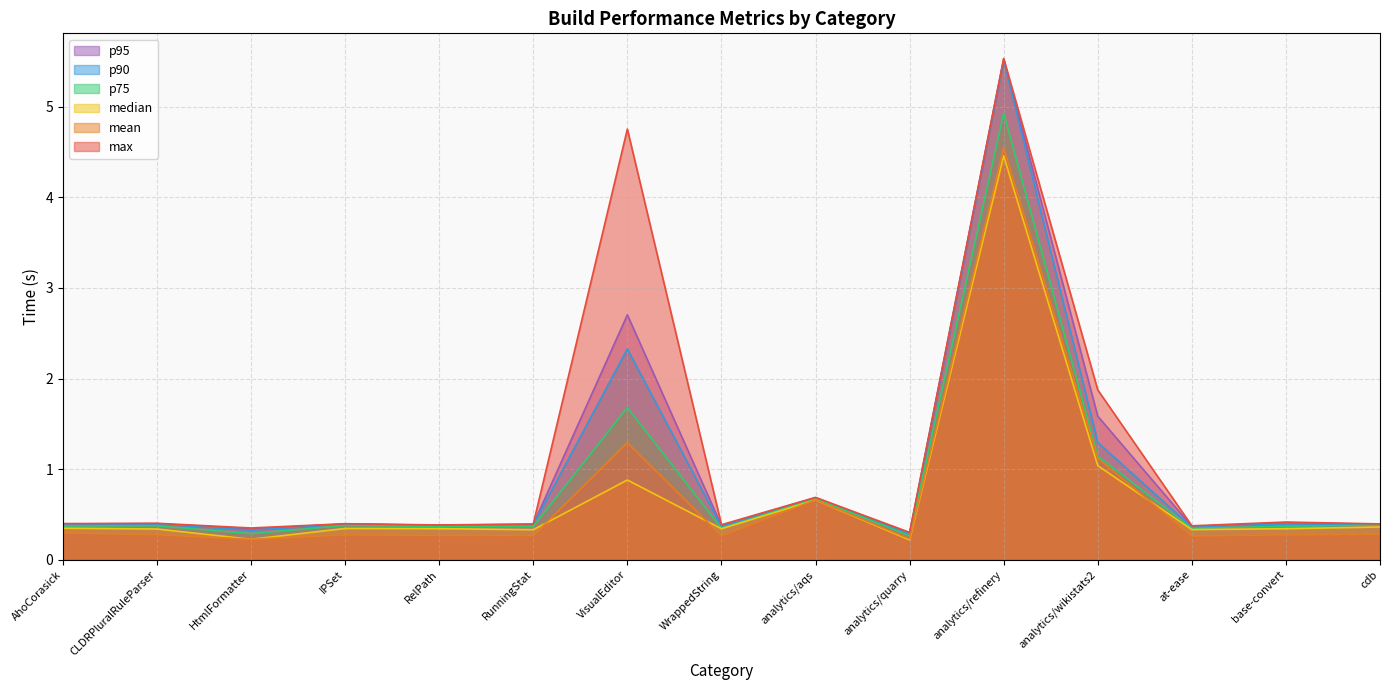

Reading left to right, extract all data points from this chart.

max: AhoCorasick=0.4	CLDRPluralRuleParser=0.4	HtmlFormatter=0.3	IPSet=0.4	RelPath=0.4	RunningStat=0.4	VisualEditor=4.8	WrappedString=0.4	analytics/aqs=0.7	analytics/quarry=0.3	analytics/refinery=5.5	analytics/wikistats2=1.9	at-ease=0.4	base-convert=0.4	cdb=0.4
mean: AhoCorasick=0.3	CLDRPluralRuleParser=0.3	HtmlFormatter=0.2	IPSet=0.3	RelPath=0.3	RunningStat=0.3	VisualEditor=1.3	WrappedString=0.3	analytics/aqs=0.7	analytics/quarry=0.2	analytics/refinery=4.5	analytics/wikistats2=1.1	at-ease=0.3	base-convert=0.3	cdb=0.3
median: AhoCorasick=0.3	CLDRPluralRuleParser=0.3	HtmlFormatter=0.2	IPSet=0.3	RelPath=0.3	RunningStat=0.3	VisualEditor=0.9	WrappedString=0.3	analytics/aqs=0.7	analytics/quarry=0.2	analytics/refinery=4.5	analytics/wikistats2=1.0	at-ease=0.3	base-convert=0.3	cdb=0.4
p75: AhoCorasick=0.4	CLDRPluralRuleParser=0.4	HtmlFormatter=0.3	IPSet=0.4	RelPath=0.4	RunningStat=0.4	VisualEditor=1.7	WrappedString=0.3	analytics/aqs=0.7	analytics/quarry=0.3	analytics/refinery=4.9	analytics/wikistats2=1.1	at-ease=0.3	base-convert=0.4	cdb=0.4
p90: AhoCorasick=0.4	CLDRPluralRuleParser=0.4	HtmlFormatter=0.3	IPSet=0.4	RelPath=0.4	RunningStat=0.4	VisualEditor=2.3	WrappedString=0.4	analytics/aqs=0.7	analytics/quarry=0.3	analytics/refinery=5.5	analytics/wikistats2=1.3	at-ease=0.4	base-convert=0.4	cdb=0.4
p95: AhoCorasick=0.4	CLDRPluralRuleParser=0.4	HtmlFormatter=0.3	IPSet=0.4	RelPath=0.4	RunningStat=0.4	VisualEditor=2.7	WrappedString=0.4	analytics/aqs=0.7	analytics/quarry=0.3	analytics/refinery=5.5	analytics/wikistats2=1.6	at-ease=0.4	base-convert=0.4	cdb=0.4